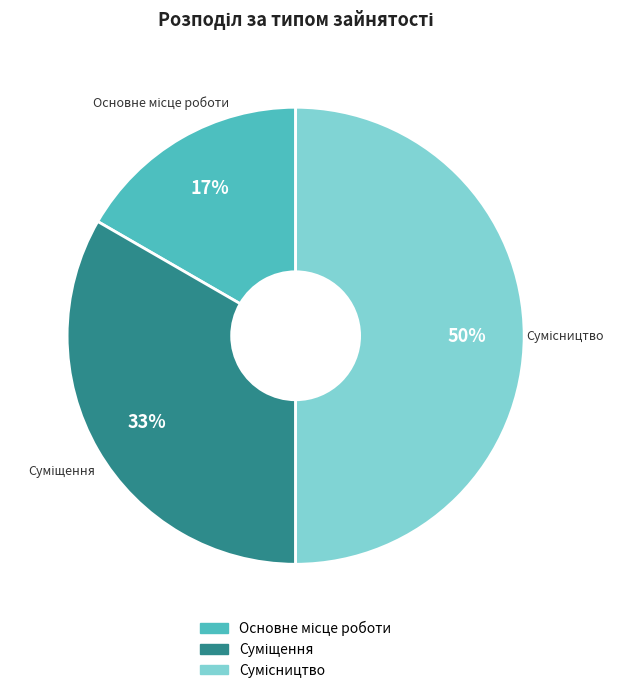

To the nearest percent, what is the difference between the largest and smallest slice percentages?

33%